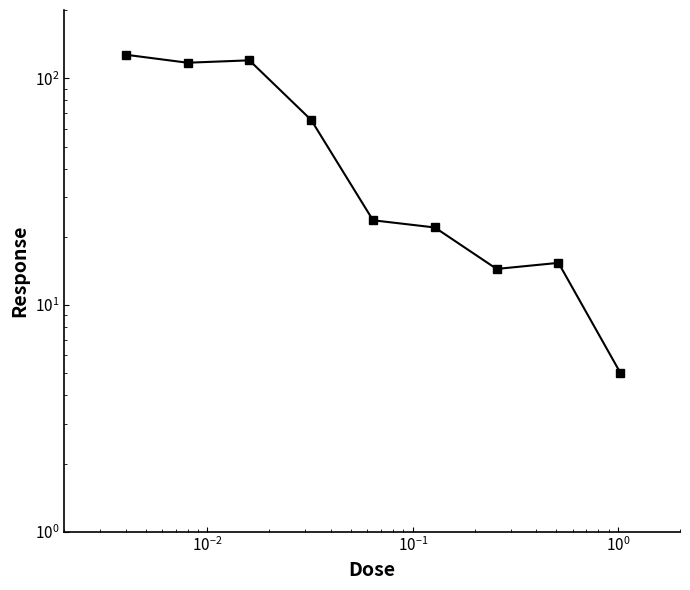

What is the minimum value shown in the chart?

5.0